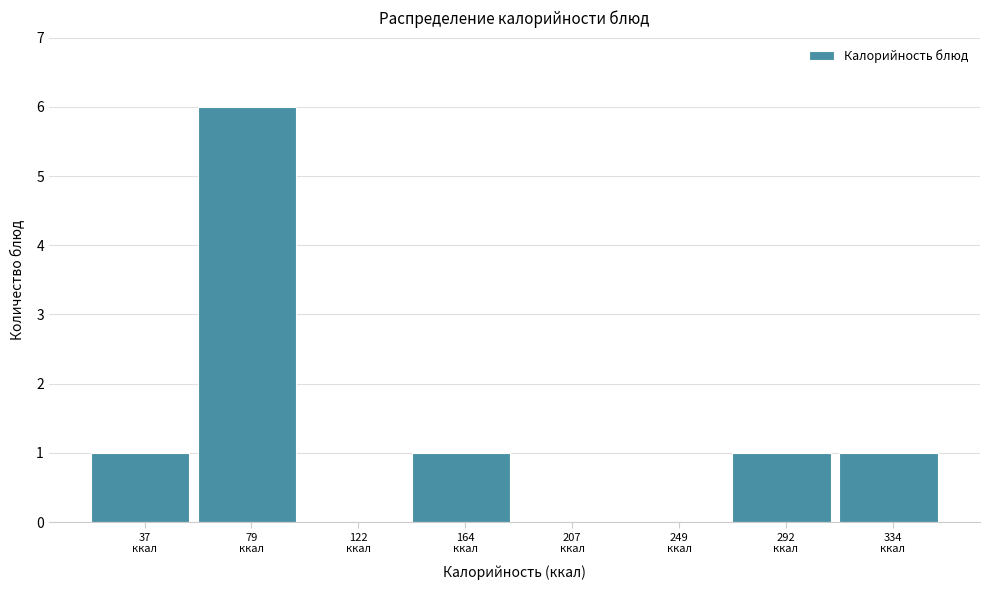

What is the maximum value shown in the chart?

6